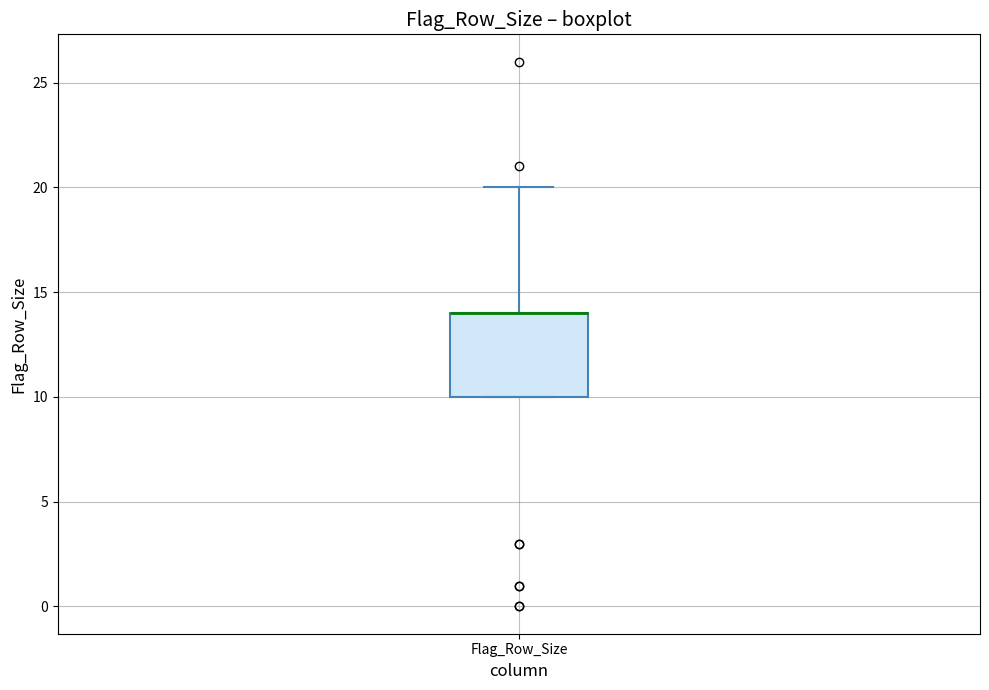

Where is the lower edge of the box for Flag_Row_Size on the y-axis? The values are not printed on the chart, so give them approximately, as read against the axis.

10